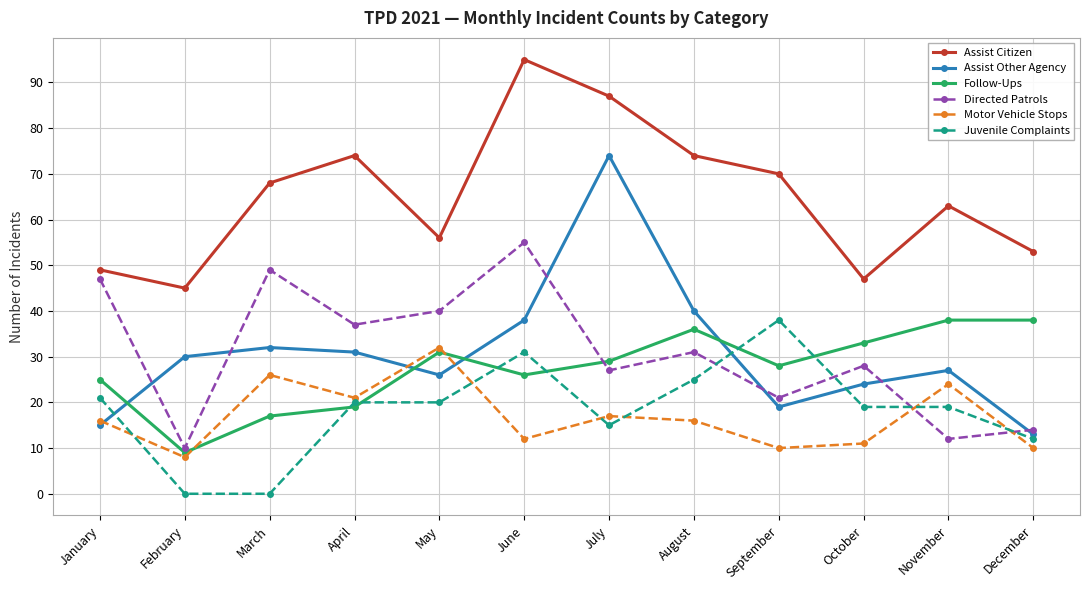

Where does the Directed Patrols series first go above 31?

January